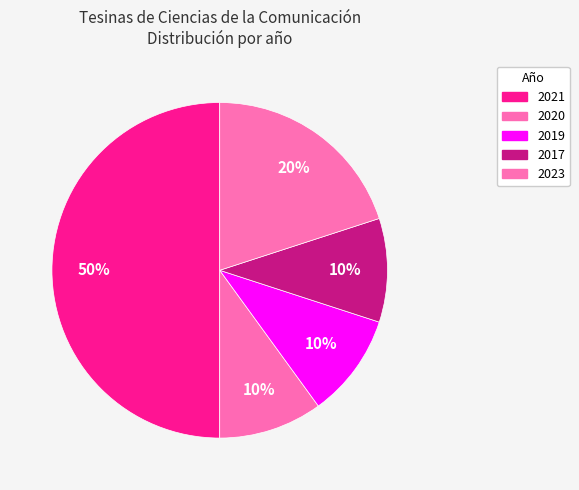

How many segments does this pie chart have?

5